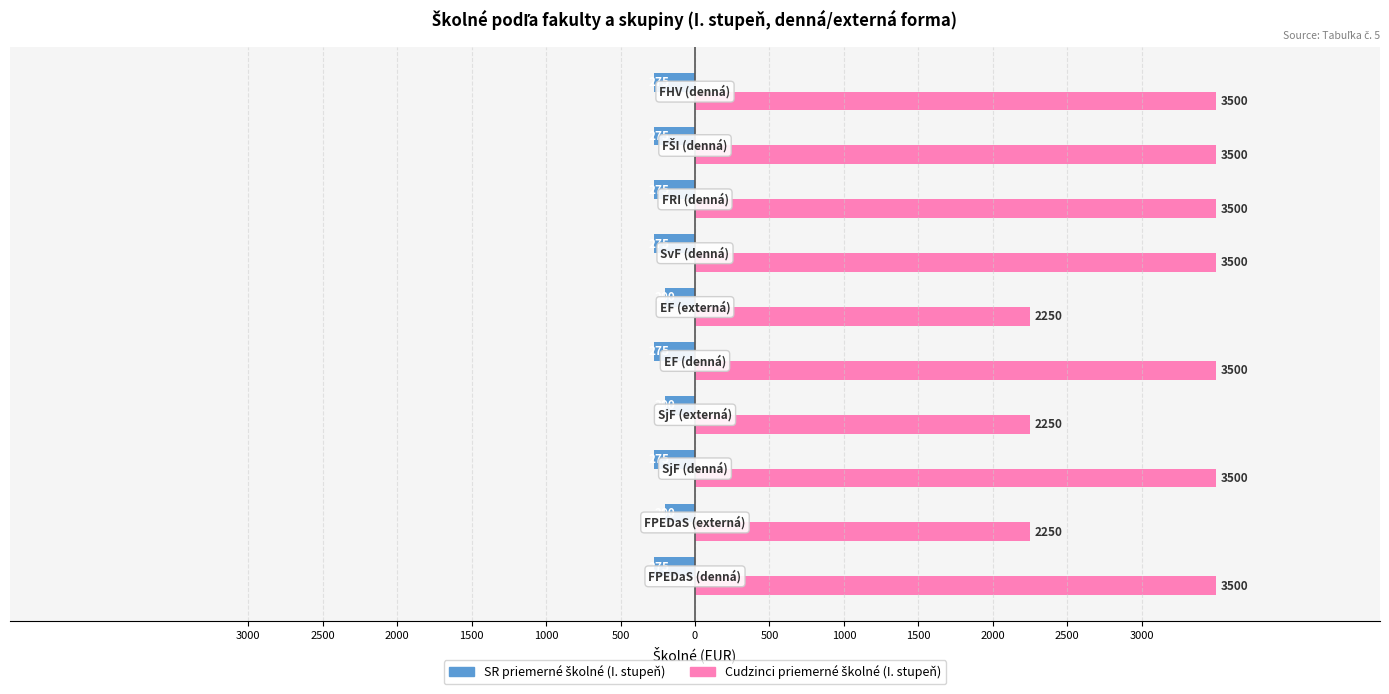

Reading left to right, transcribe all the data shown in this chart.

SR priemerné školné (I. stupeň): -275	-200	-275	-200	-275	-200	-275	-275	-275	-275
Cudzinci priemerné školné (I. stupeň): 3500	2250	3500	2250	3500	2250	3500	3500	3500	3500